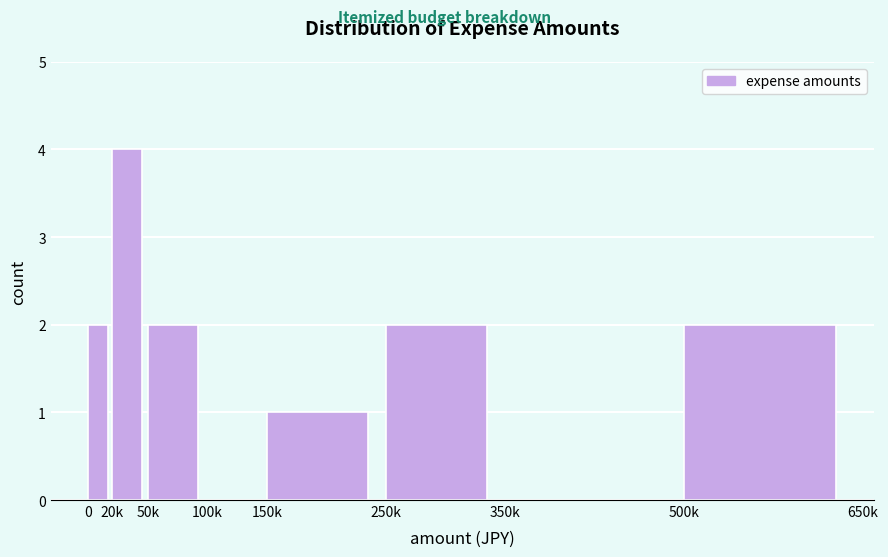

Reading left to right, transcribe all the data shown in this chart.

0=2	20k=4	50k=2	100k=0	150k=1	250k=2	350k=0	500k=2